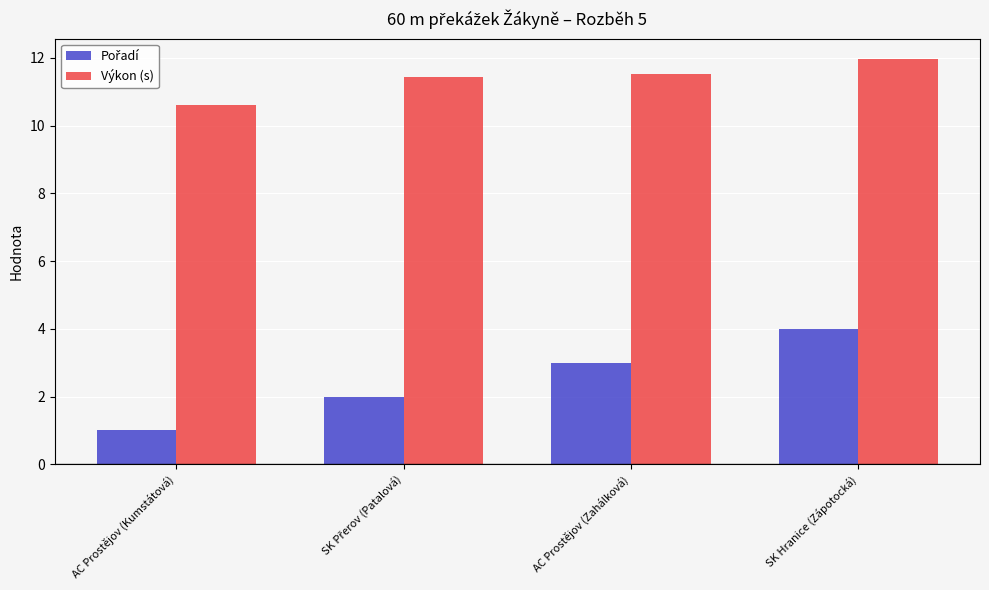

What is the sum of the Výkon (s) values at AC Prostějov (Zahálková) and AC Prostějov (Kumstátová)?

22.1